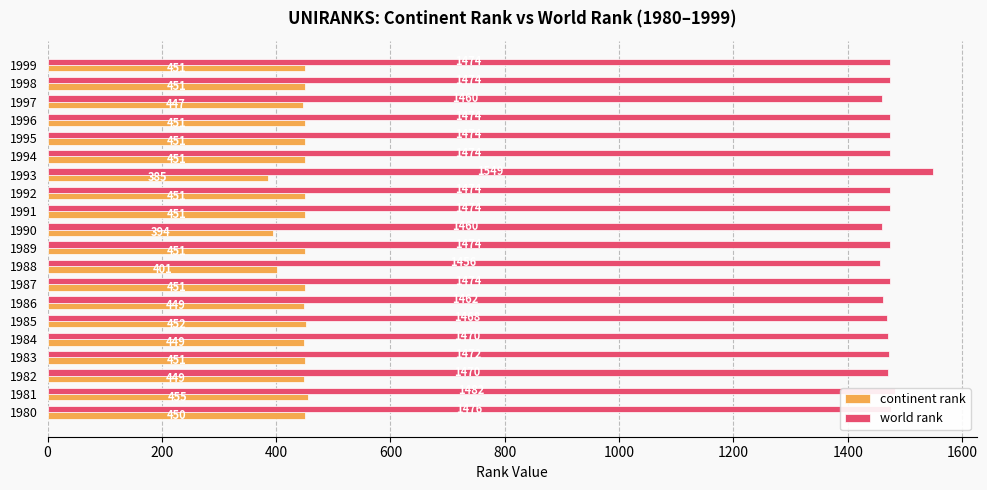

Which series has the largest total across all categories?

world rank